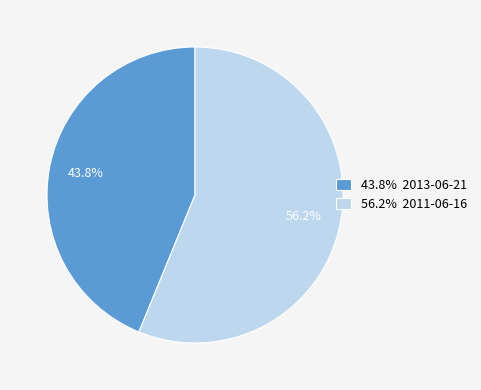

Which slice is the smallest?

43.8% 2013-06-21